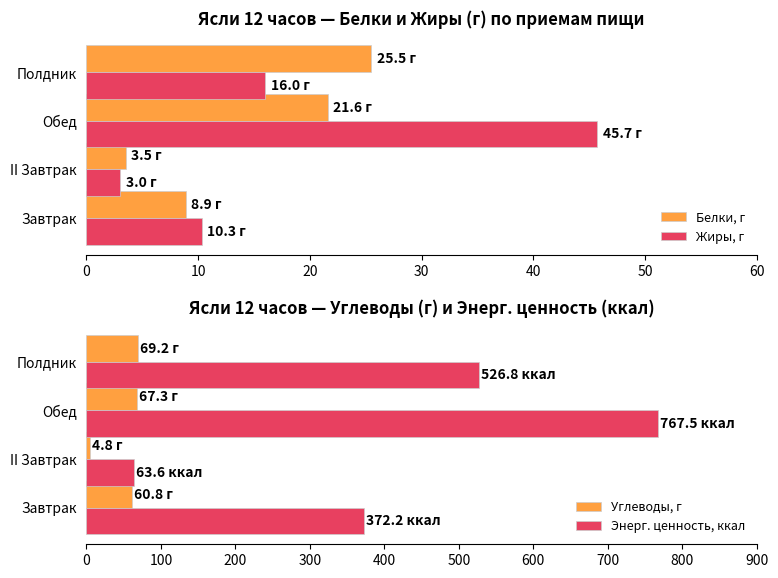

What is the approximate value of Белки, г at Обед?

21.6